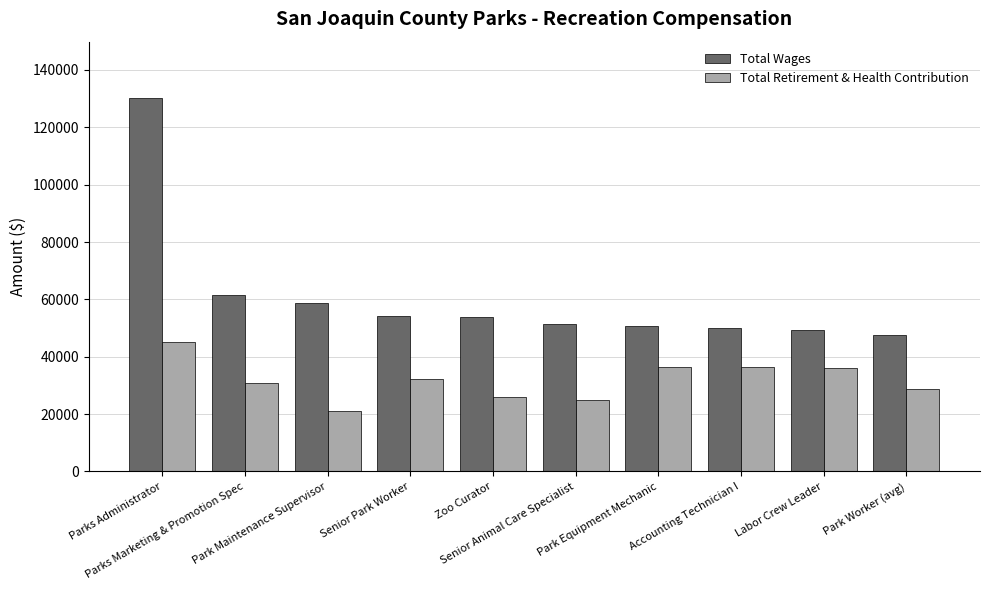

Which label corresponds to the largest value in the chart?

Parks Administrator